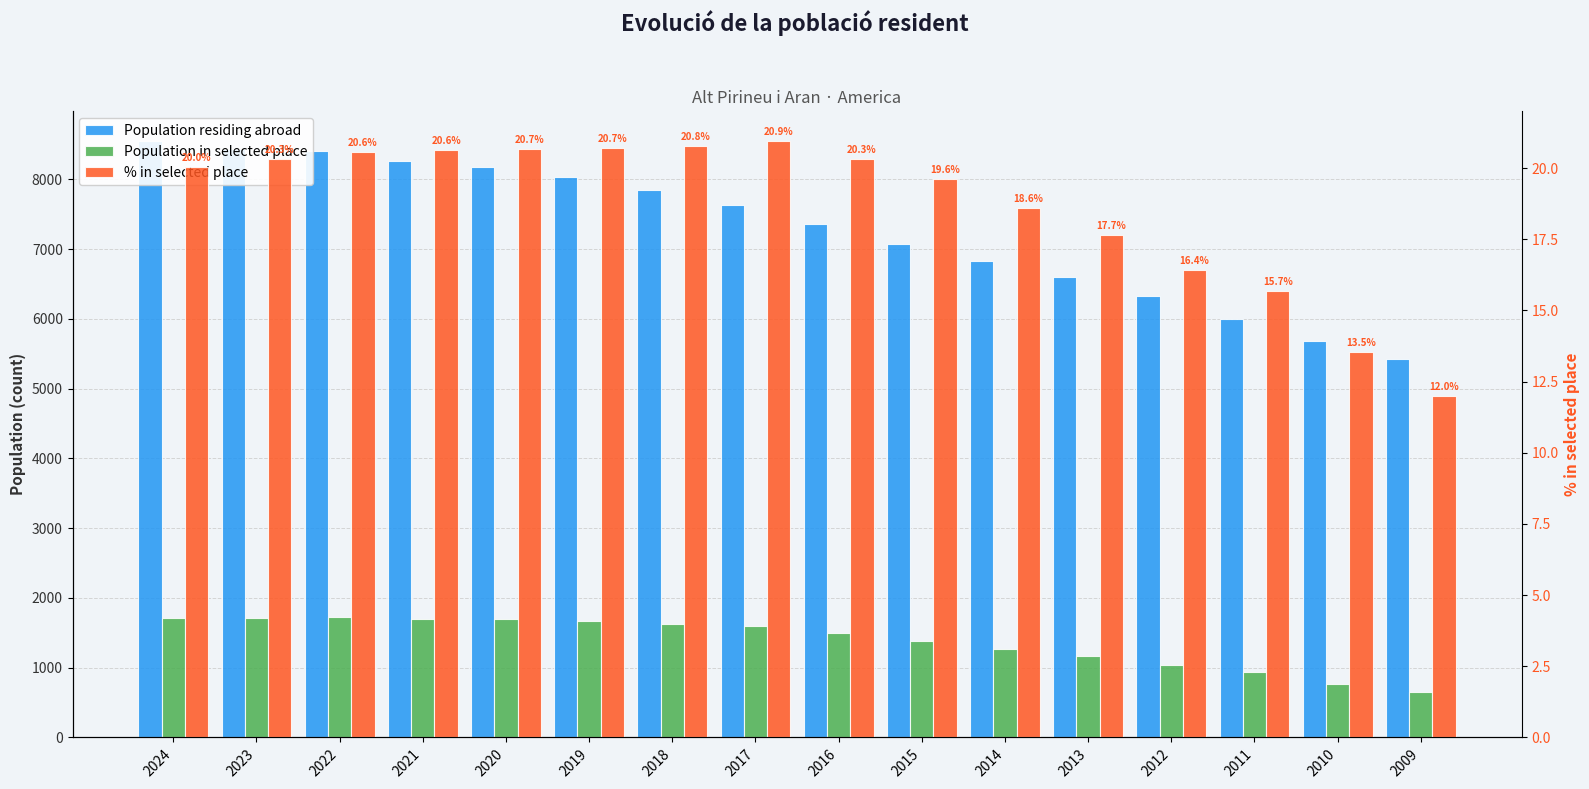

What is the approximate value of Population in selected place at 2023?

1715.0